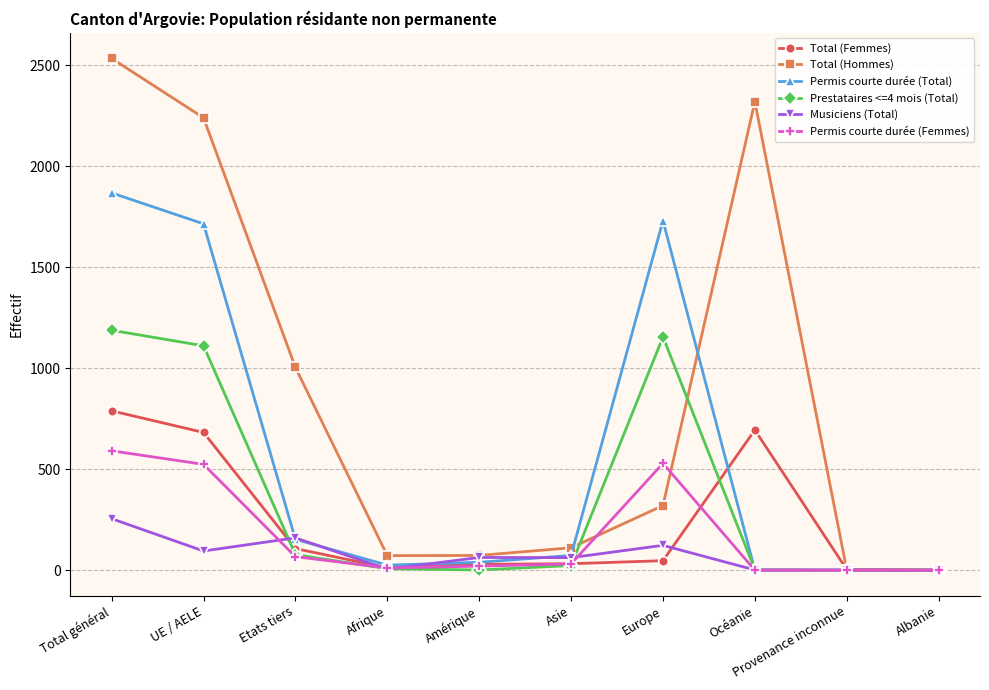

What are all the series names shown in the legend?

Total (Femmes), Total (Hommes), Permis courte durée (Total), Prestataires <=4 mois (Total), Musiciens (Total), Permis courte durée (Femmes)